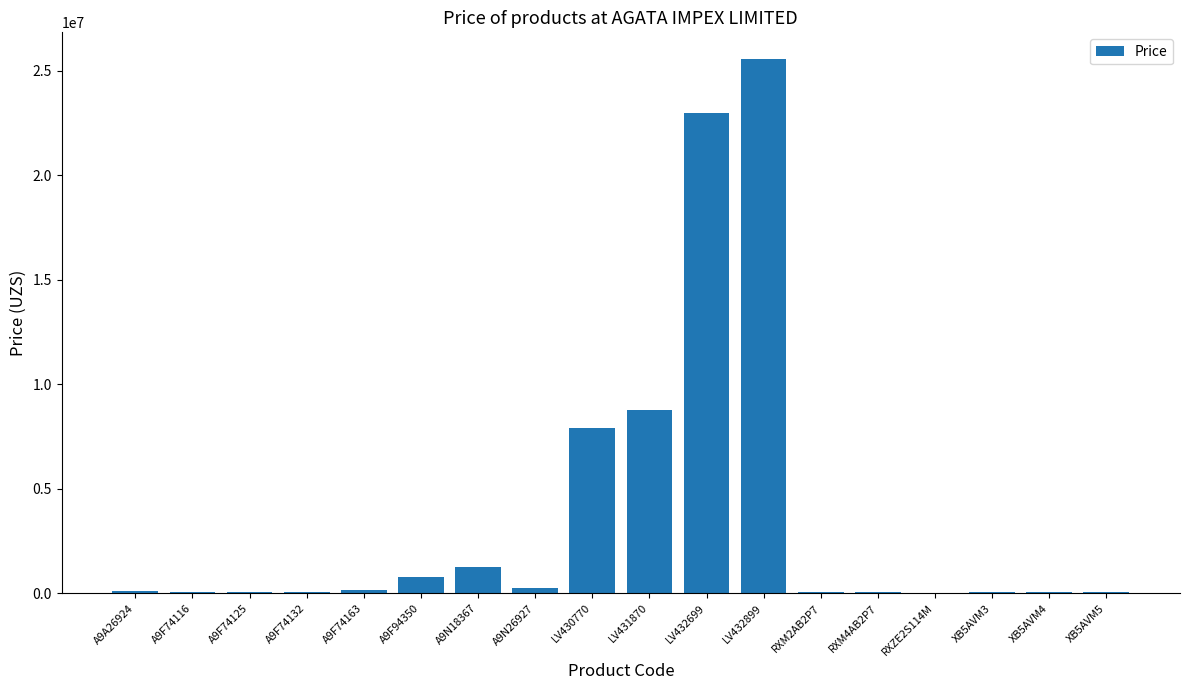

What is the change in value from A9F74125 to A9F74132?

+5376